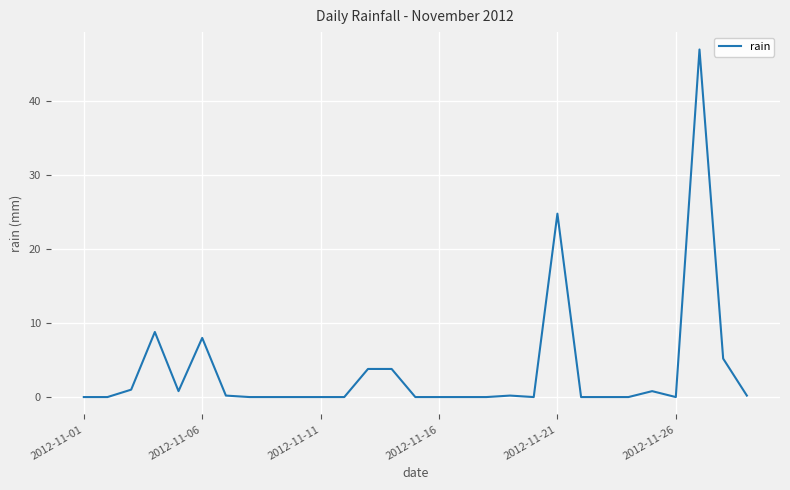

What is the maximum value shown in the chart?

47.0